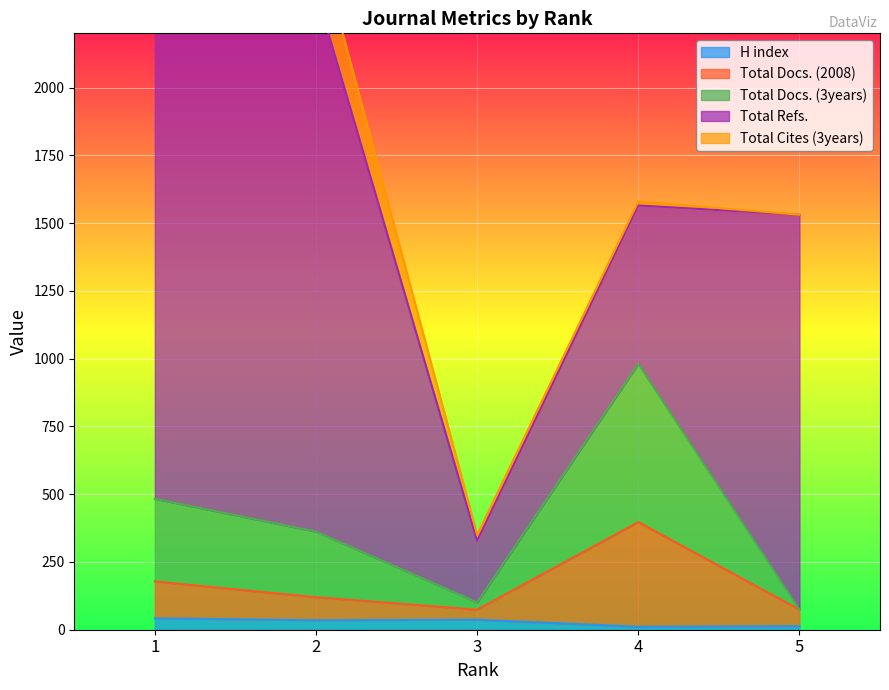

Between 2 and 5, which is larger?

2